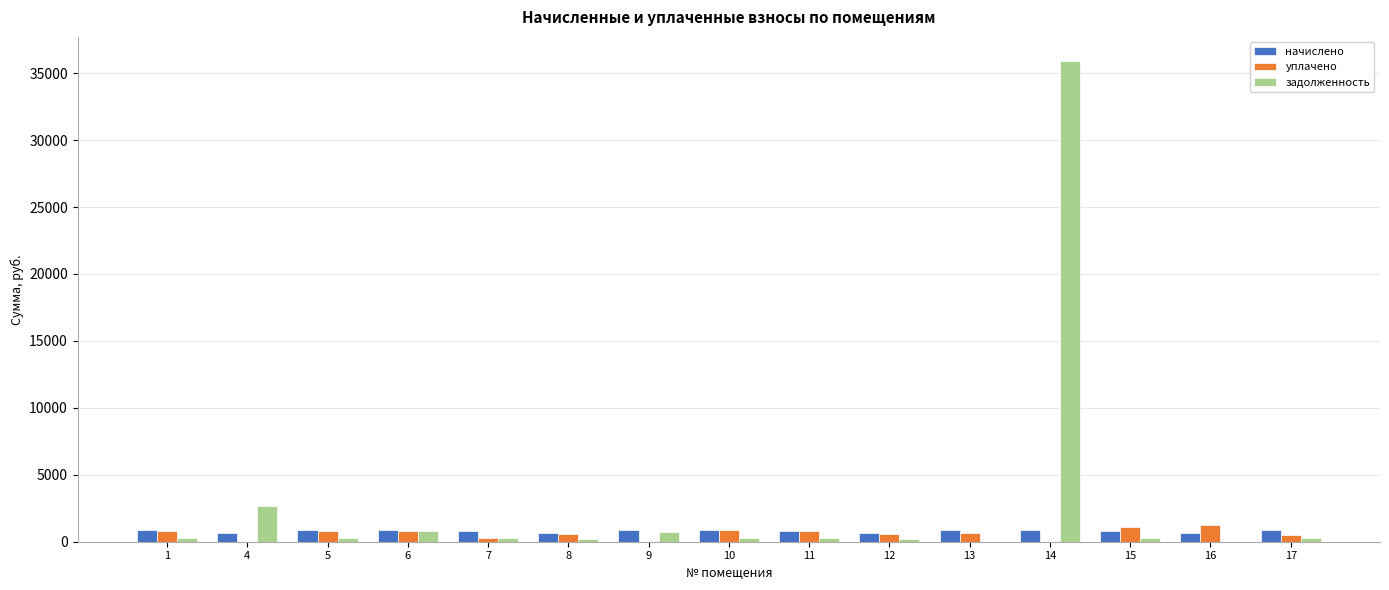

What are all the series names shown in the legend?

начислено, уплачено, задолженность